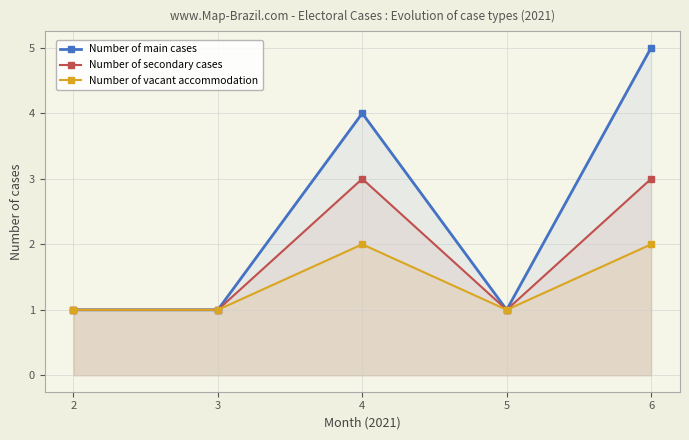

True or false: Number of vacant accommodation and Number of main cases intersect in this chart.

False